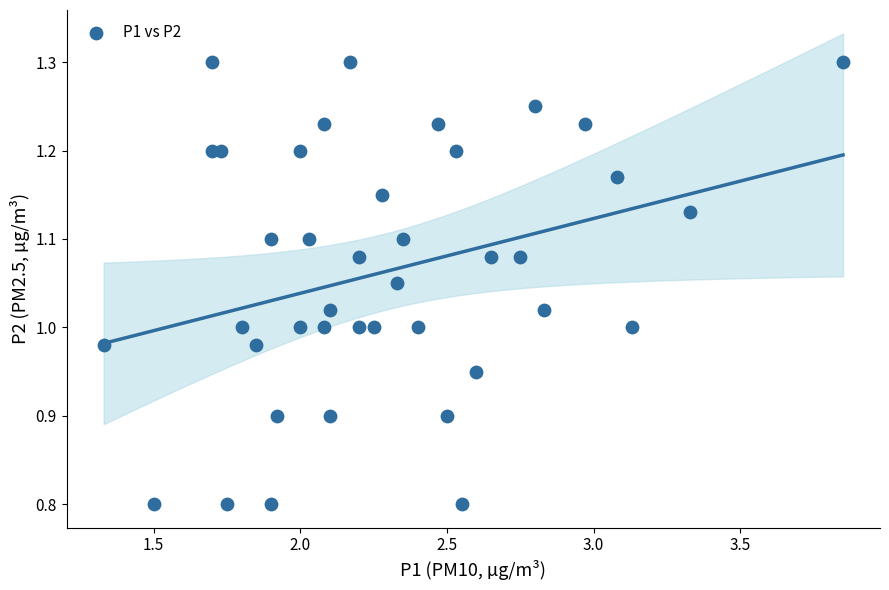

What is the range of Y values (max minus min)?

0.5